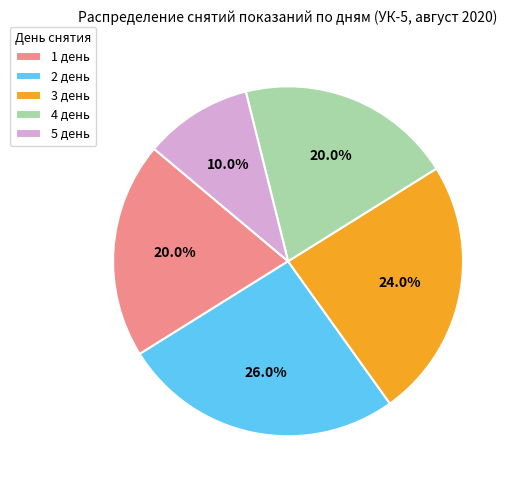

To the nearest percent, what percentage of the pie is 3 день?

24%